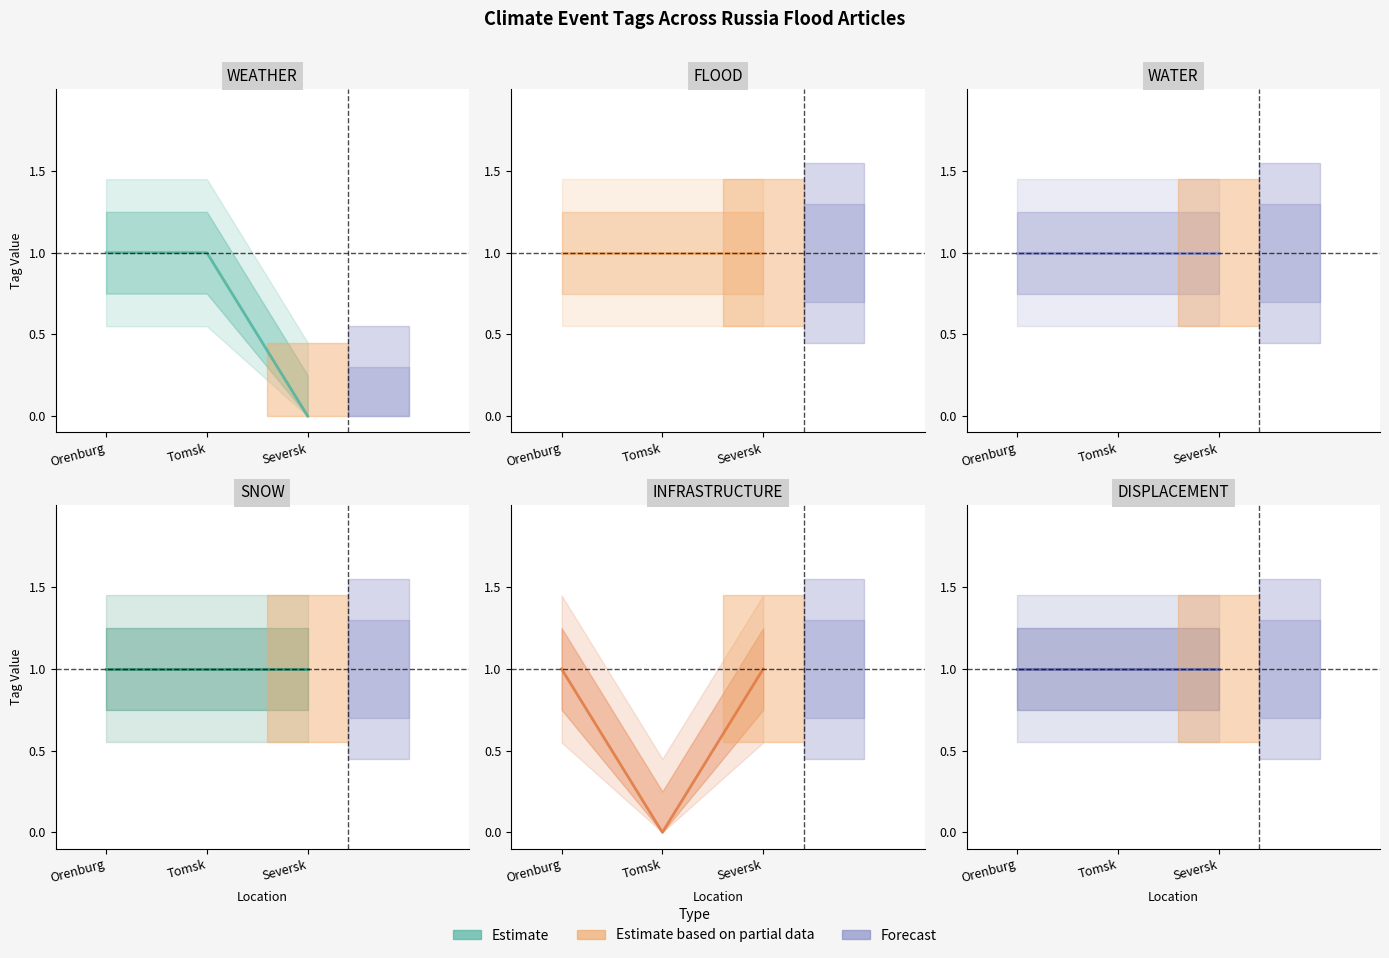

Reading left to right, extract all data points from this chart.

WEATHER: 2024-04-12=1	2024-04-15=1	2024-04-22=0
FLOOD: 2024-04-12=1	2024-04-15=1	2024-04-22=1
WATER: 2024-04-12=1	2024-04-15=1	2024-04-22=1
SNOW: 2024-04-12=1	2024-04-15=1	2024-04-22=1
INFRASTRUCTURE: 2024-04-12=1	2024-04-15=0	2024-04-22=1
DISPLACEMENT: 2024-04-12=1	2024-04-15=1	2024-04-22=1